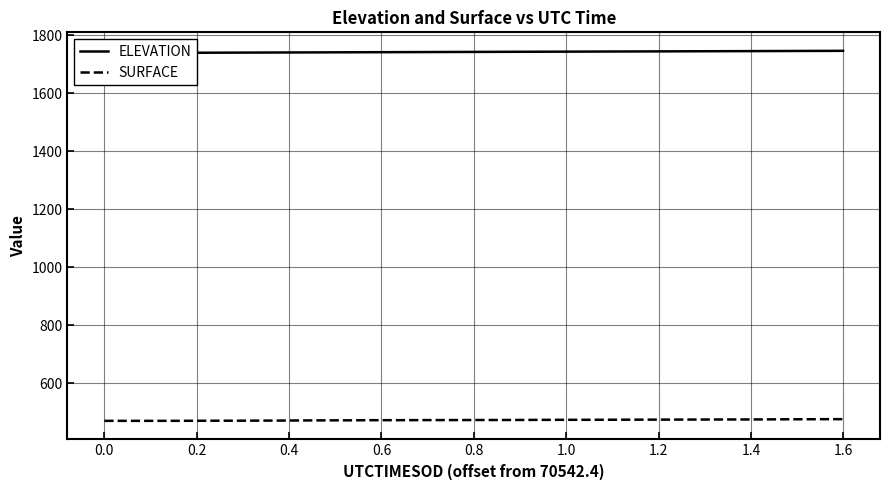

How many values in the ELEVATION series are below 1742?

16